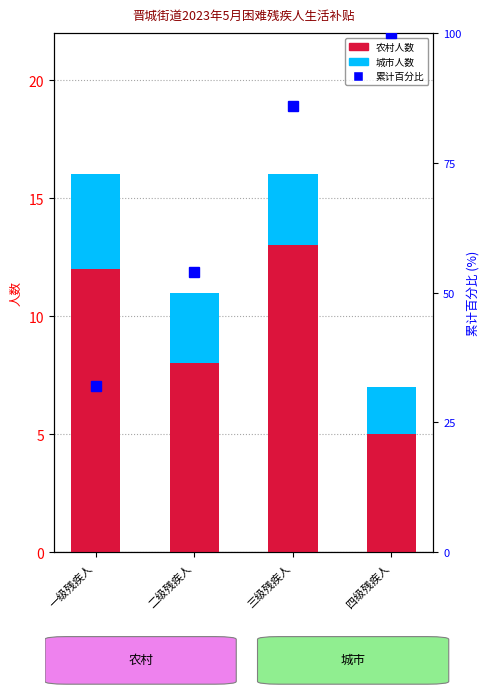

What is the difference between the second highest and second lowest values in the 农村 series?

4